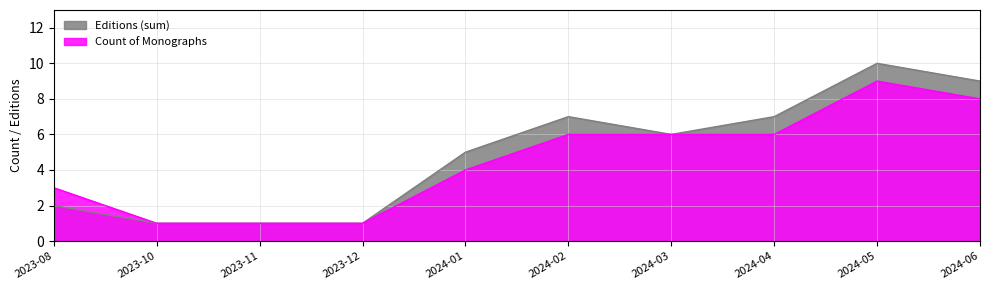

At how many categories does at least one series exceed 4?

6